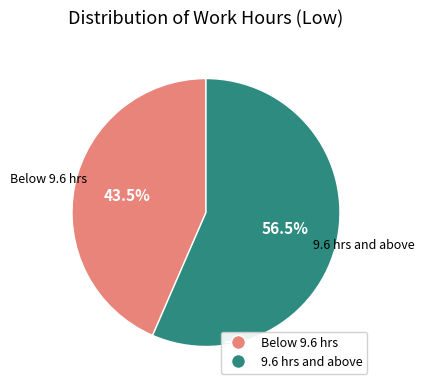

Does 9.6 hrs and above account for over 50% of the chart?

Yes